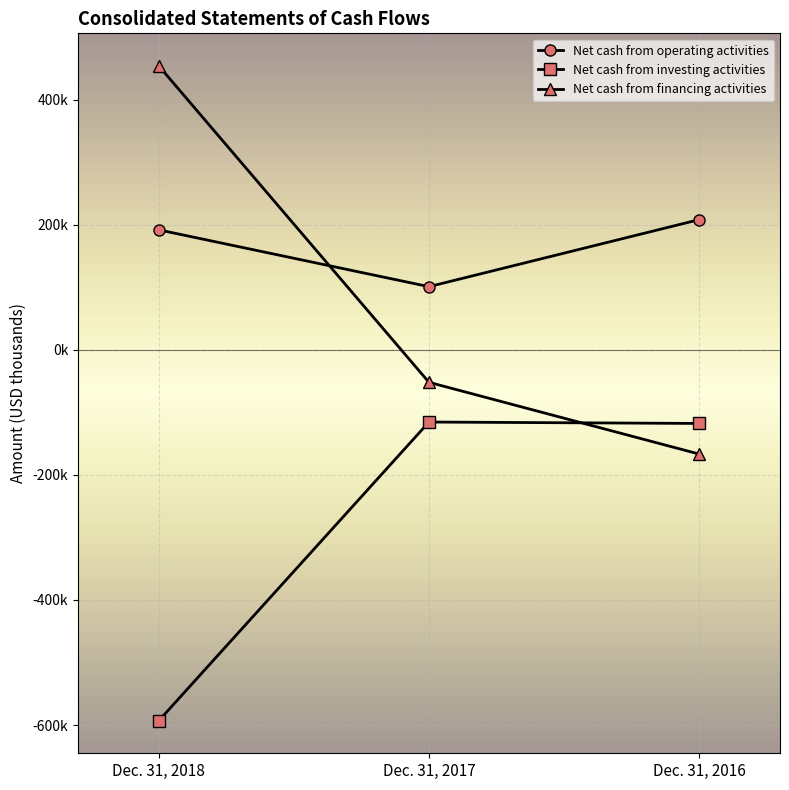

What is the maximum value for Net cash from operating activities?

208002